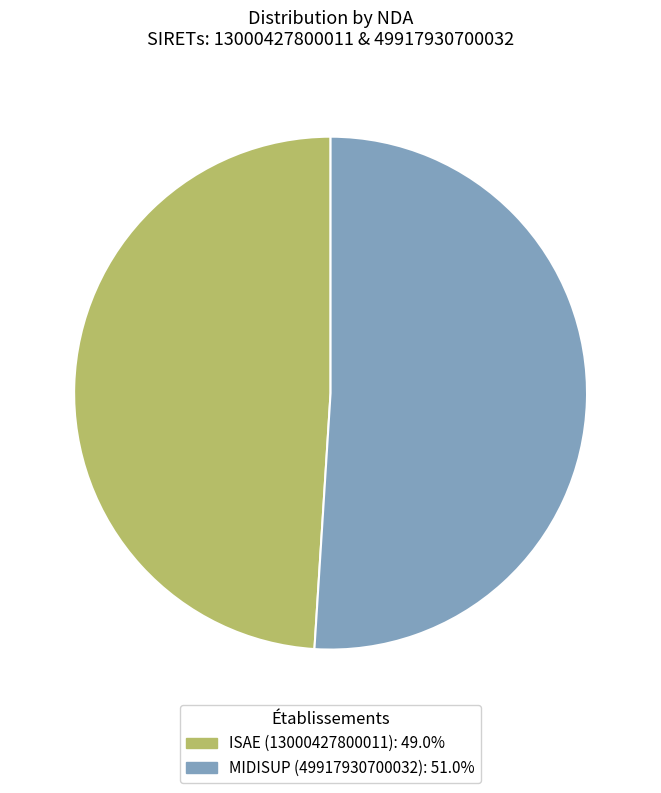

Is there any slice that represents more than half of the pie?

Yes